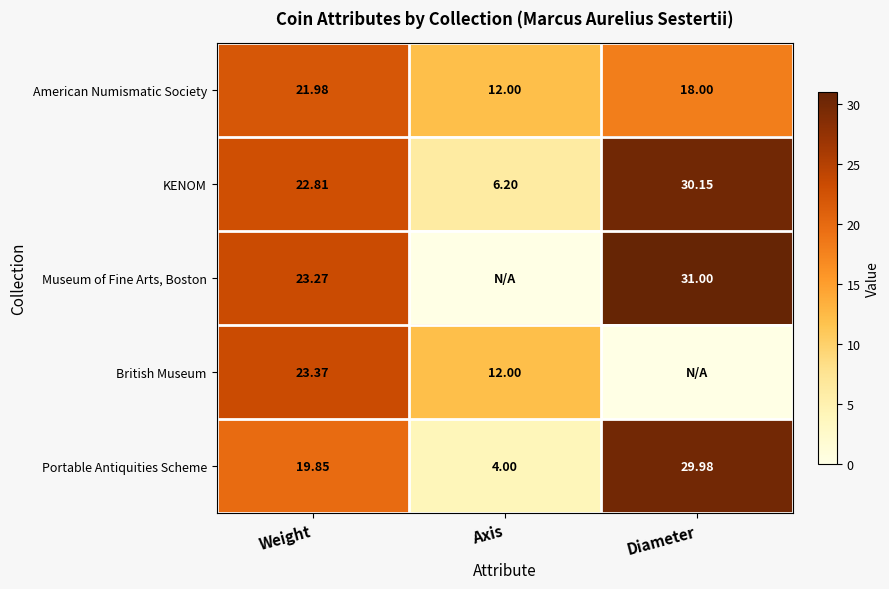

At which category is the sum across all series the highest?

Weight